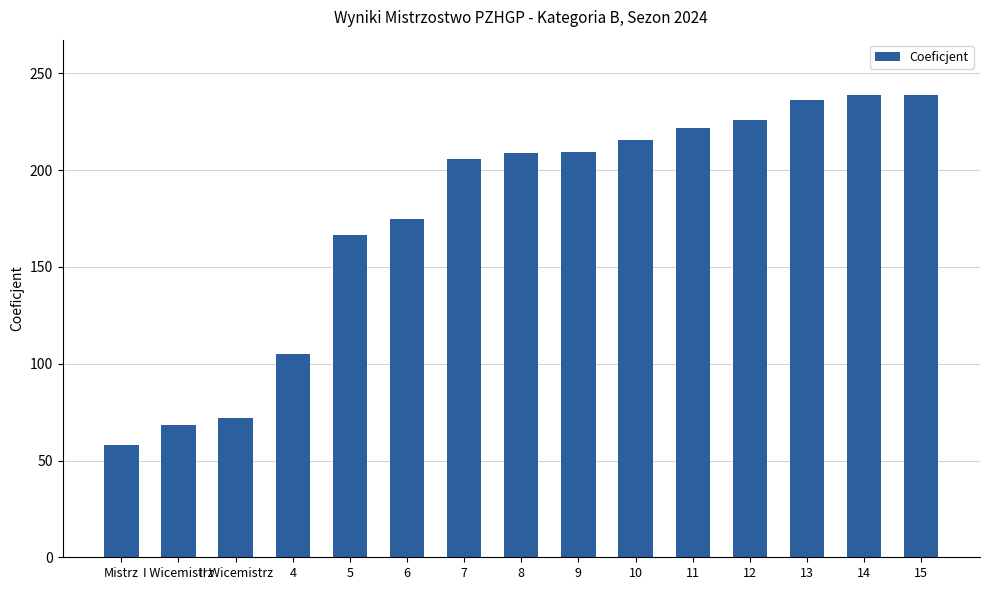

What is the label of the 2nd bar from the left?

I Wicemistrz